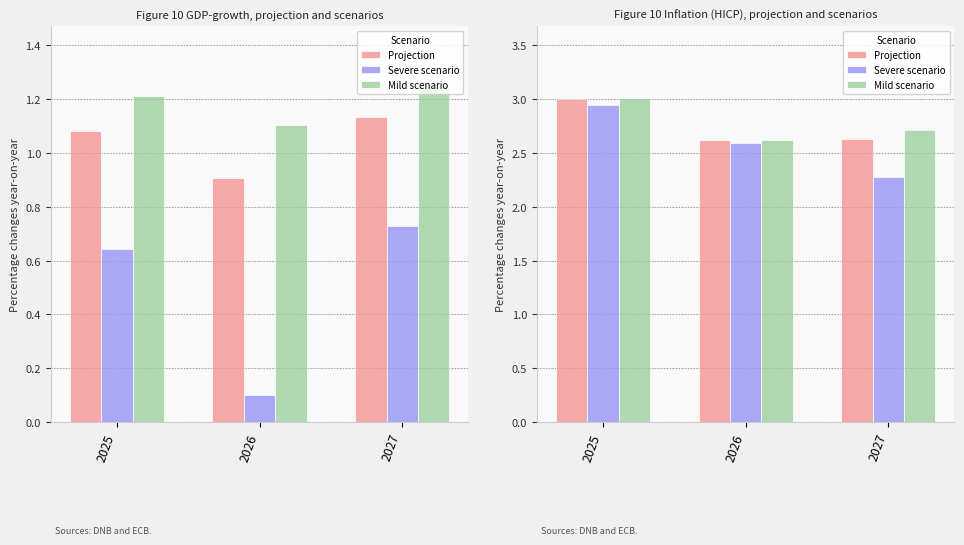

List the series in order of their overall mean, highest first.

Mild scenario, Projection, Severe scenario